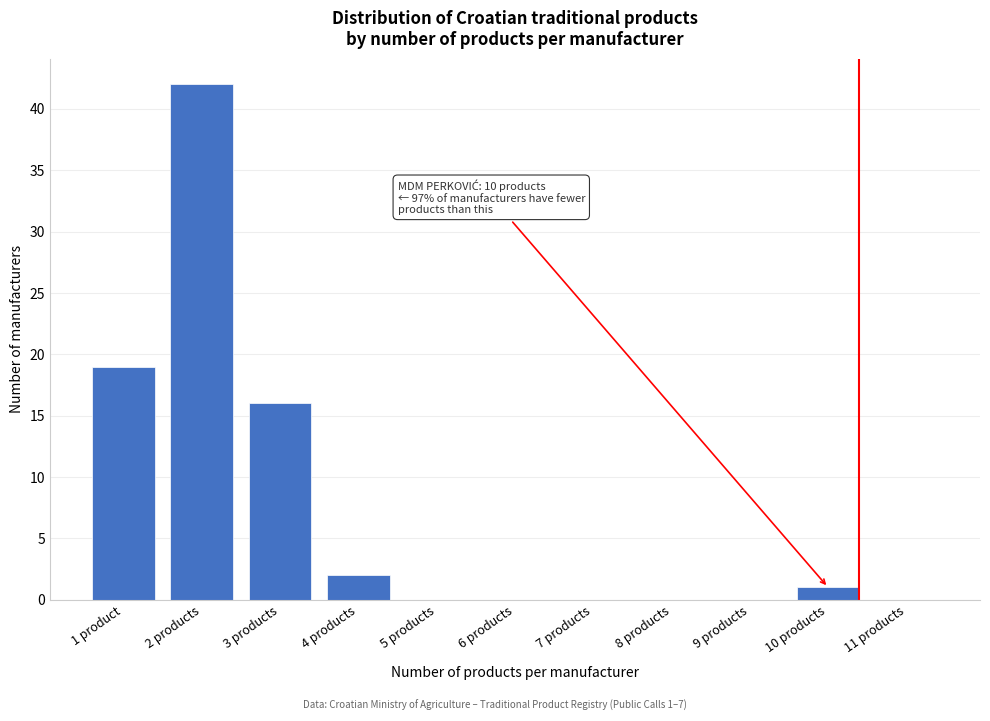

Reading right to left, extract all data points from this chart.

11 products=0	10 products=1	9 products=0	8 products=0	7 products=0	6 products=0	5 products=0	4 products=2	3 products=16	2 products=42	1 product=19